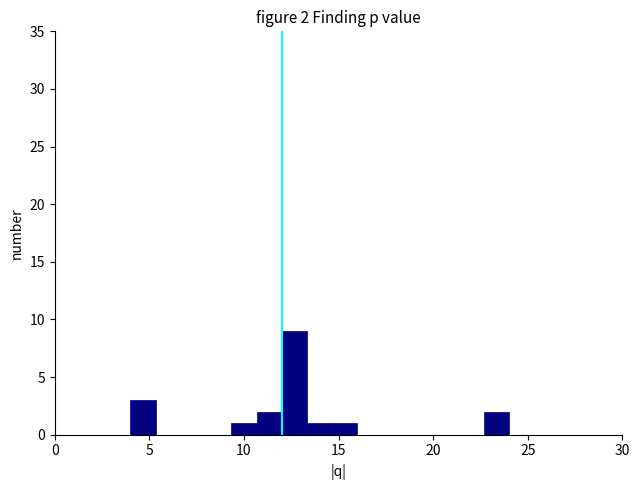

Around what value on the x-axis is the tallest bar? Give the approximate position of its centre, as read against the axis.

12.5